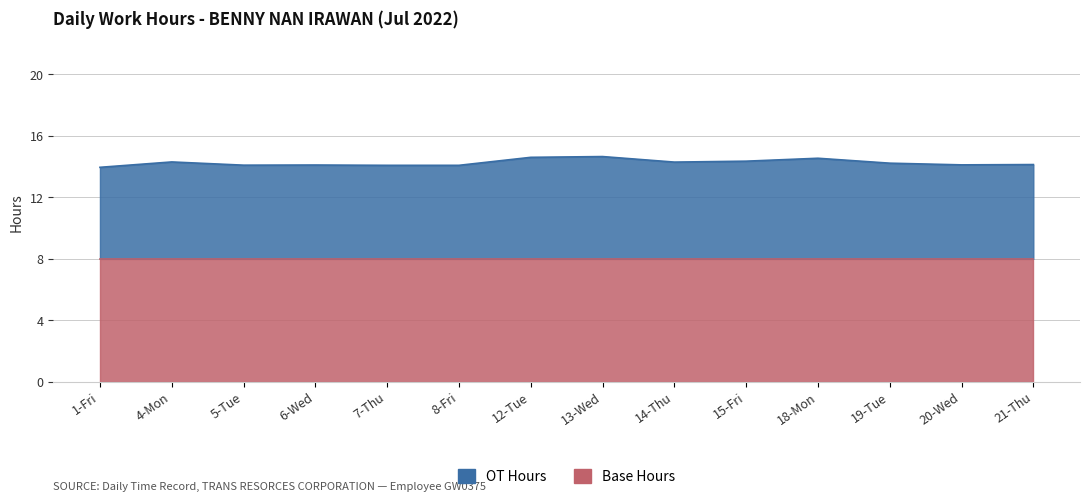

What is the label of the 1st point from the right?

21-Thu